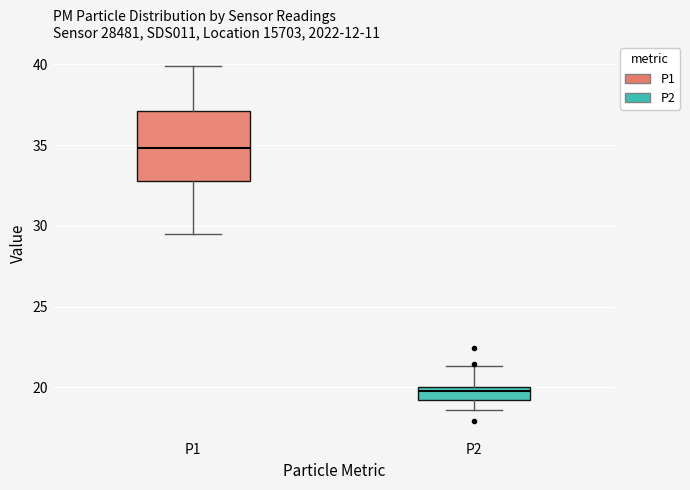

Where does the upper whisker of the box for P1 end on the y-axis? The values are not printed on the chart, so give them approximately, as read against the axis.

40.0